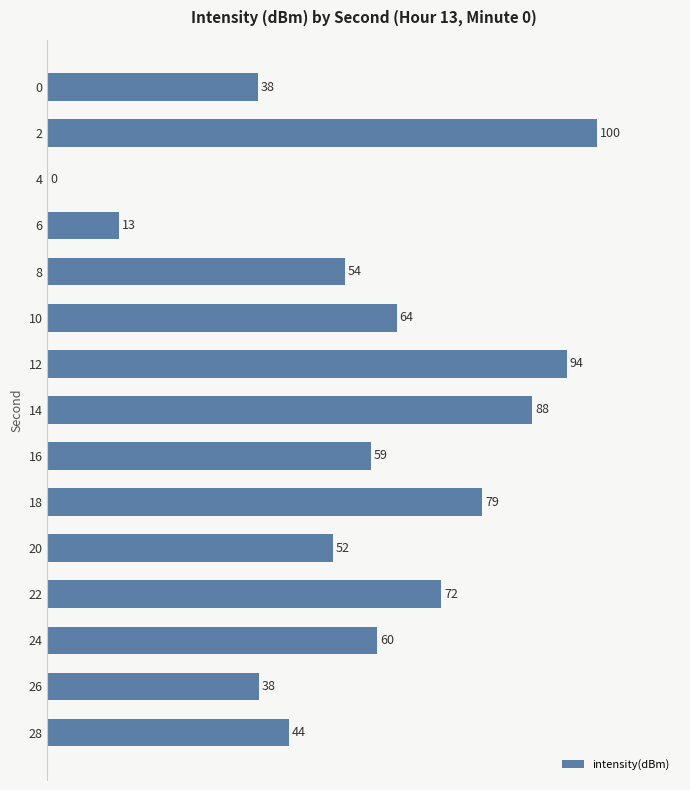

Approximately how many times larger is the value at 0 compared to 2?

0.4